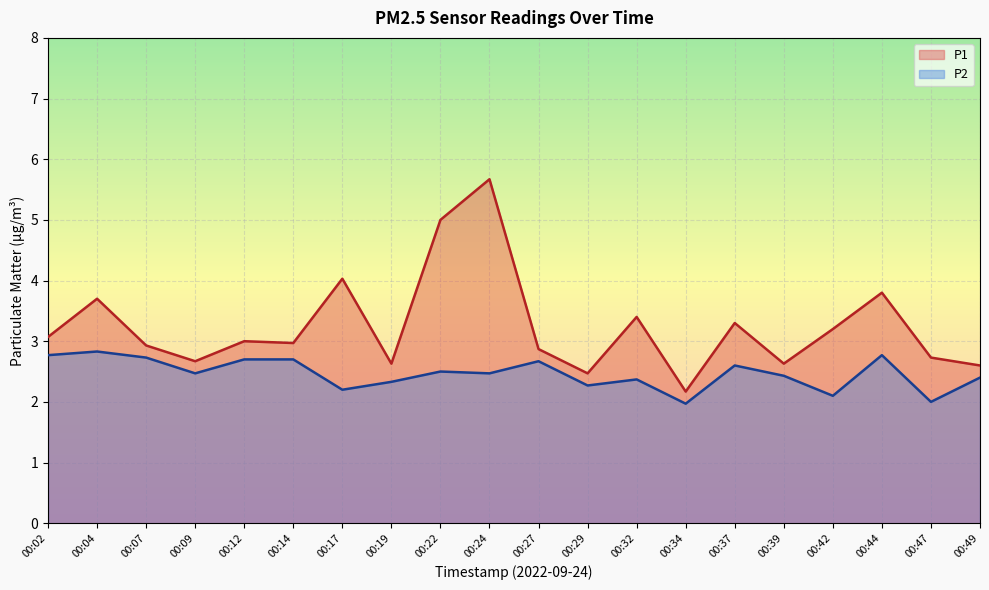

Reading left to right, transcribe all the data shown in this chart.

P1: 00:02=3.1	00:04=3.7	00:07=2.9	00:09=2.7	00:12=3.0	00:14=3.0	00:17=4.0	00:19=2.6	00:22=5.0	00:24=5.7	00:27=2.9	00:29=2.5	00:32=3.4	00:34=2.2	00:37=3.3	00:39=2.6	00:42=3.2	00:44=3.8	00:47=2.7	00:49=2.6
P2: 00:02=2.8	00:04=2.8	00:07=2.7	00:09=2.5	00:12=2.7	00:14=2.7	00:17=2.2	00:19=2.3	00:22=2.5	00:24=2.5	00:27=2.7	00:29=2.3	00:32=2.4	00:34=2.0	00:37=2.6	00:39=2.4	00:42=2.1	00:44=2.8	00:47=2.0	00:49=2.4